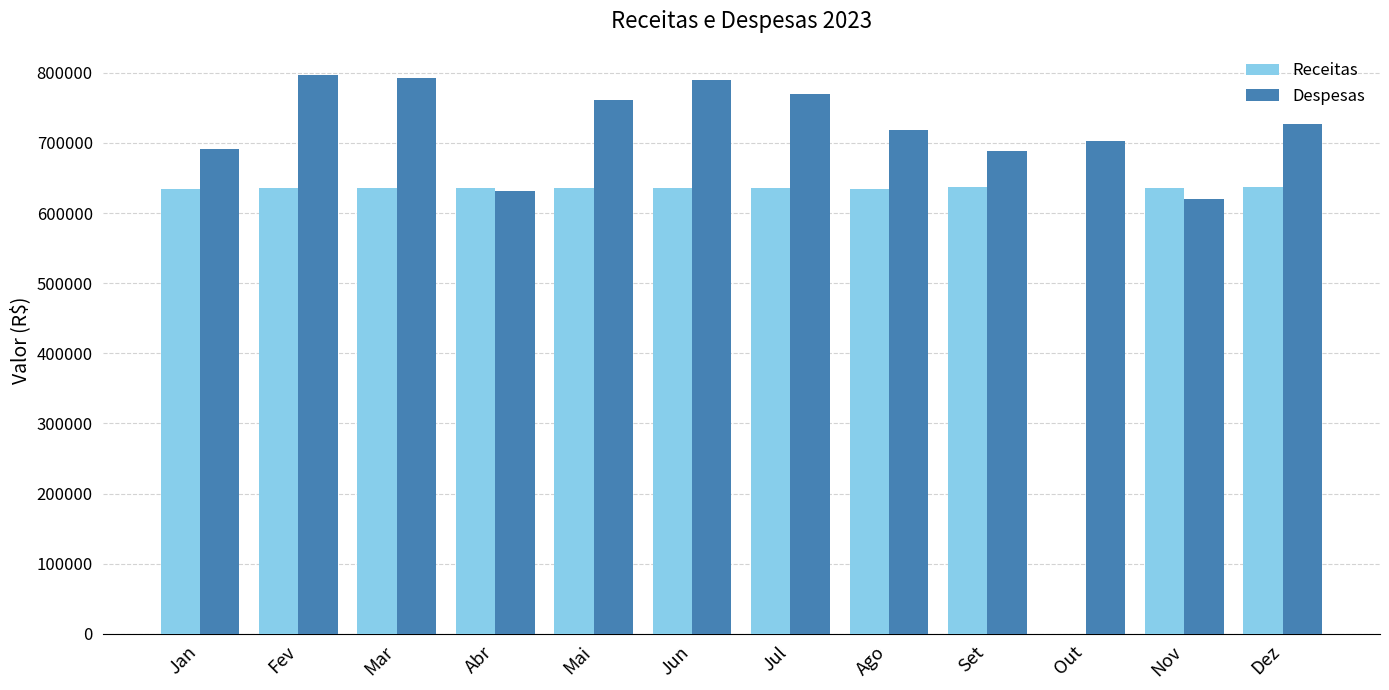

What is the average value of the Despesas series?

724284.2